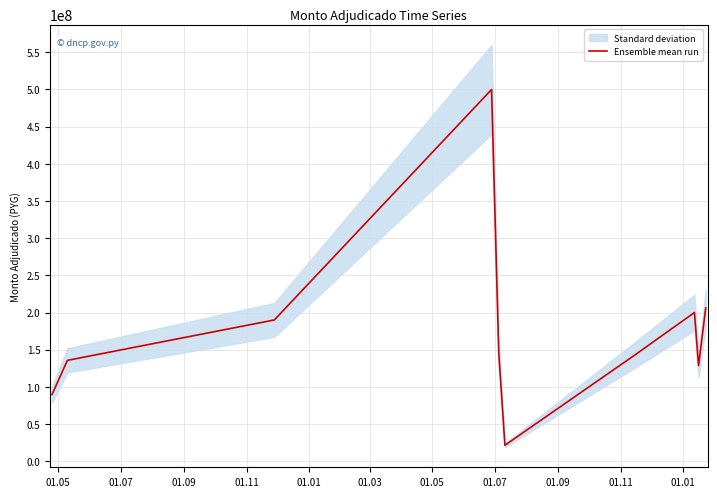

What is the maximum value for Ensemble mean run?

500000000